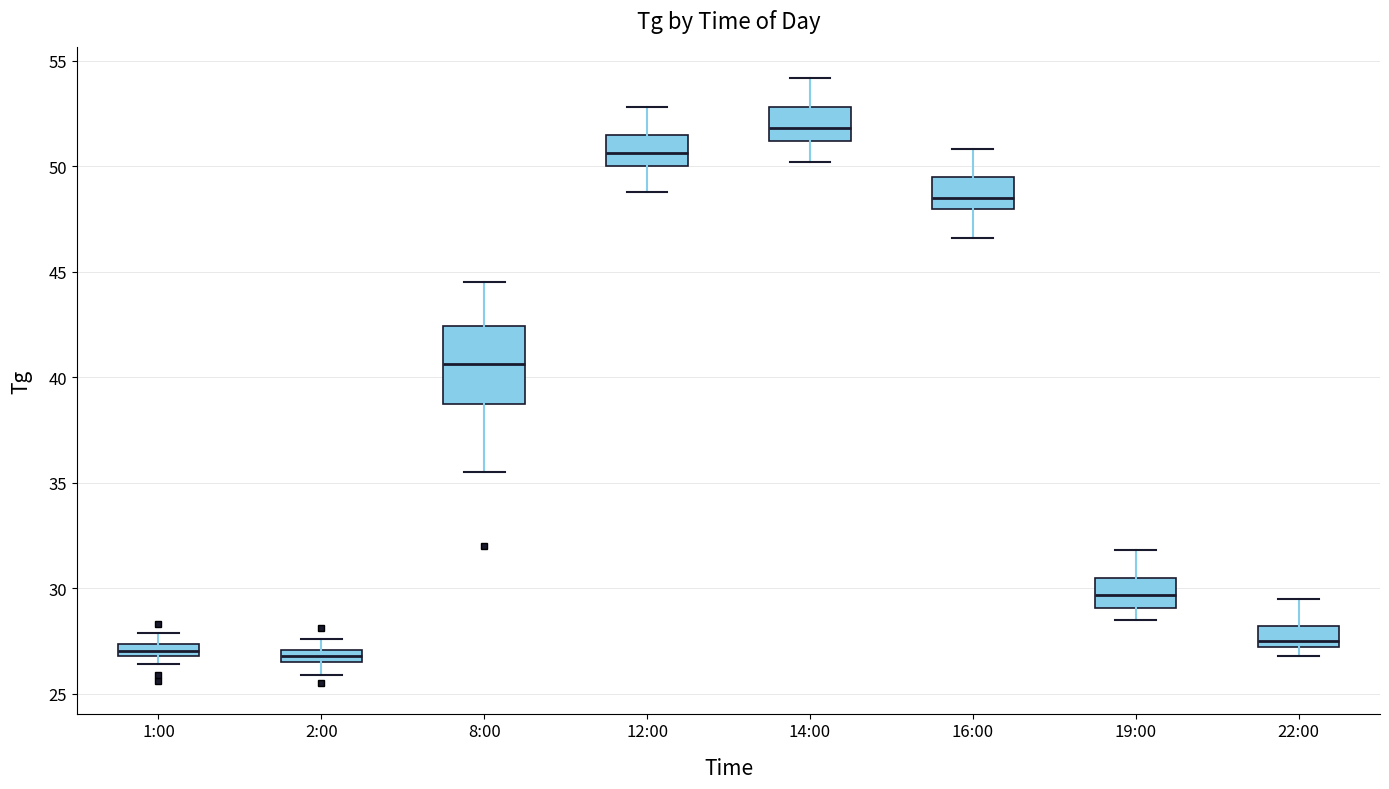

Where is the lower edge of the box for 16:00 on the y-axis? The values are not printed on the chart, so give them approximately, as read against the axis.

48.0